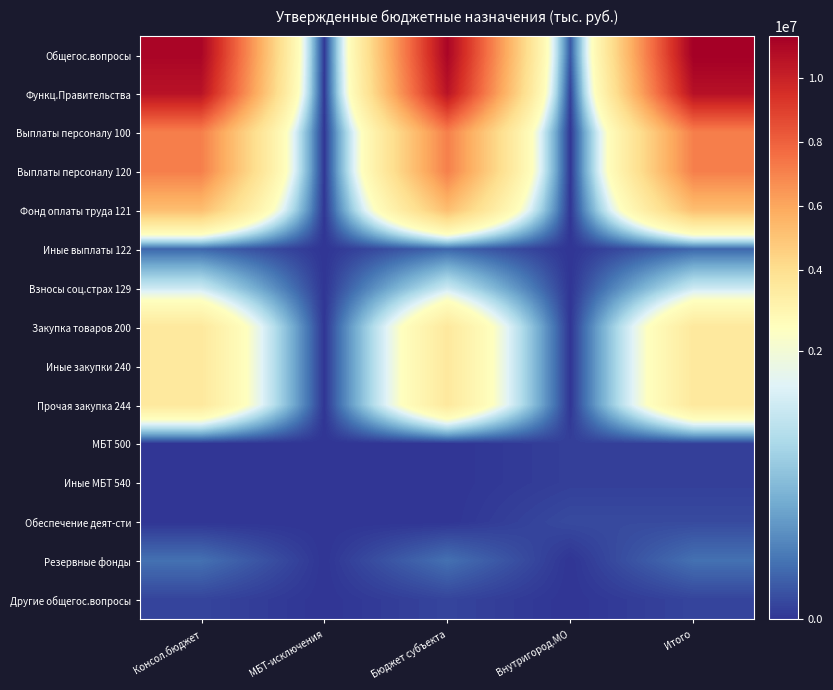

Reading left to right, what are all the values shown in this chart?

Общегос.вопросы: Консол.бюджет=11106200	МБТ-исключения=0	Бюджет субъекта=11106200	Внутригород.МО=223400	Итого=11329600
Функц.Правительства: Консол.бюджет=10579400	МБТ-исключения=0	Бюджет субъекта=10579400	Внутригород.МО=74400	Итого=10653800
Выплаты персоналу 100: Консол.бюджет=7132400	МБТ-исключения=0	Бюджет субъекта=7132400	Внутригород.МО=0	Итого=7132400
Выплаты персоналу 120: Консол.бюджет=7132400	МБТ-исключения=0	Бюджет субъекта=7132400	Внутригород.МО=0	Итого=7132400
Фонд оплаты труда 121: Консол.бюджет=5214600	МБТ-исключения=0	Бюджет субъекта=5214600	Внутригород.МО=0	Итого=5214600
Иные выплаты 122: Консол.бюджет=343100	МБТ-исключения=0	Бюджет субъекта=343100	Внутригород.МО=0	Итого=343100
Взносы соц.страх 129: Консол.бюджет=1574700	МБТ-исключения=0	Бюджет субъекта=1574700	Внутригород.МО=0	Итого=1574700
Закупка товаров 200: Консол.бюджет=3447000	МБТ-исключения=0	Бюджет субъекта=3447000	Внутригород.МО=0	Итого=3447000
Иные закупки 240: Консол.бюджет=3447000	МБТ-исключения=0	Бюджет субъекта=3447000	Внутригород.МО=0	Итого=3447000
Прочая закупка 244: Консол.бюджет=3447000	МБТ-исключения=0	Бюджет субъекта=3447000	Внутригород.МО=0	Итого=3447000
МБТ 500: Консол.бюджет=0	МБТ-исключения=0	Бюджет субъекта=0	Внутригород.МО=74400	Итого=74400
Иные МБТ 540: Консол.бюджет=0	МБТ-исключения=0	Бюджет субъекта=0	Внутригород.МО=74400	Итого=74400
Обеспечение деят-сти: Консол.бюджет=0	МБТ-исключения=0	Бюджет субъекта=0	Внутригород.МО=149000	Итого=149000
Резервные фонды: Консол.бюджет=416000	МБТ-исключения=0	Бюджет субъекта=416000	Внутригород.МО=0	Итого=416000
Другие общегос.вопросы: Консол.бюджет=110800	МБТ-исключения=0	Бюджет субъекта=110800	Внутригород.МО=0	Итого=110800